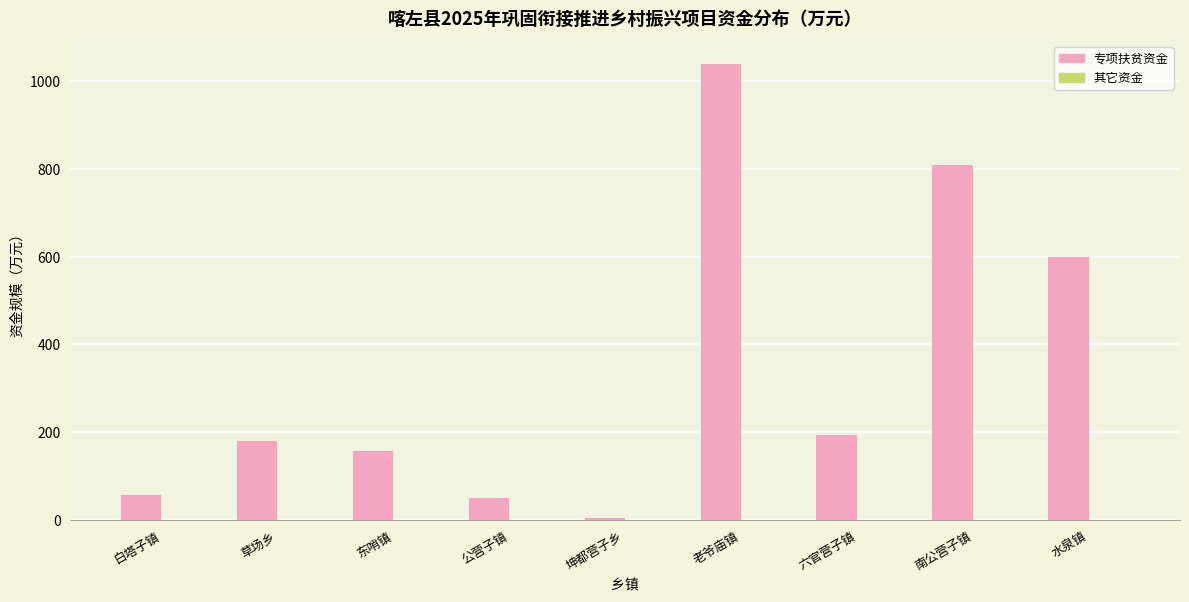

How many series are shown in this chart?

1